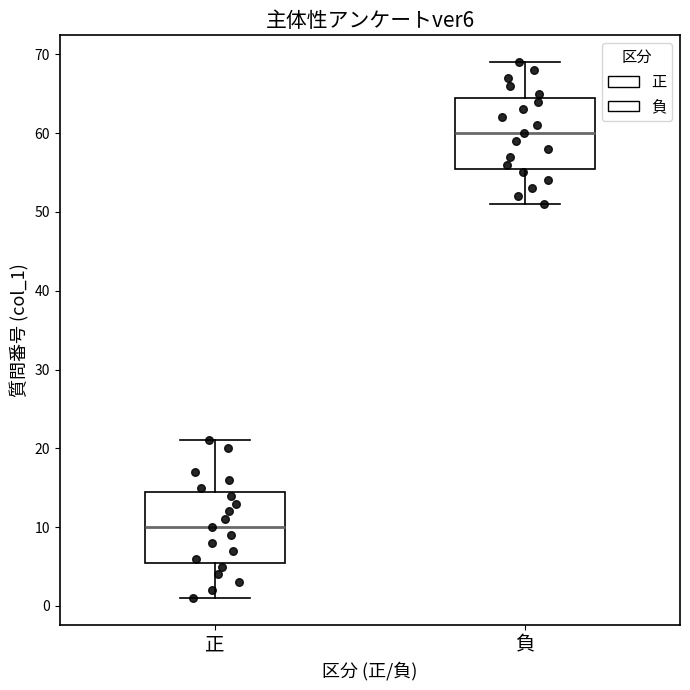

Which box's median line is the lowest?

正